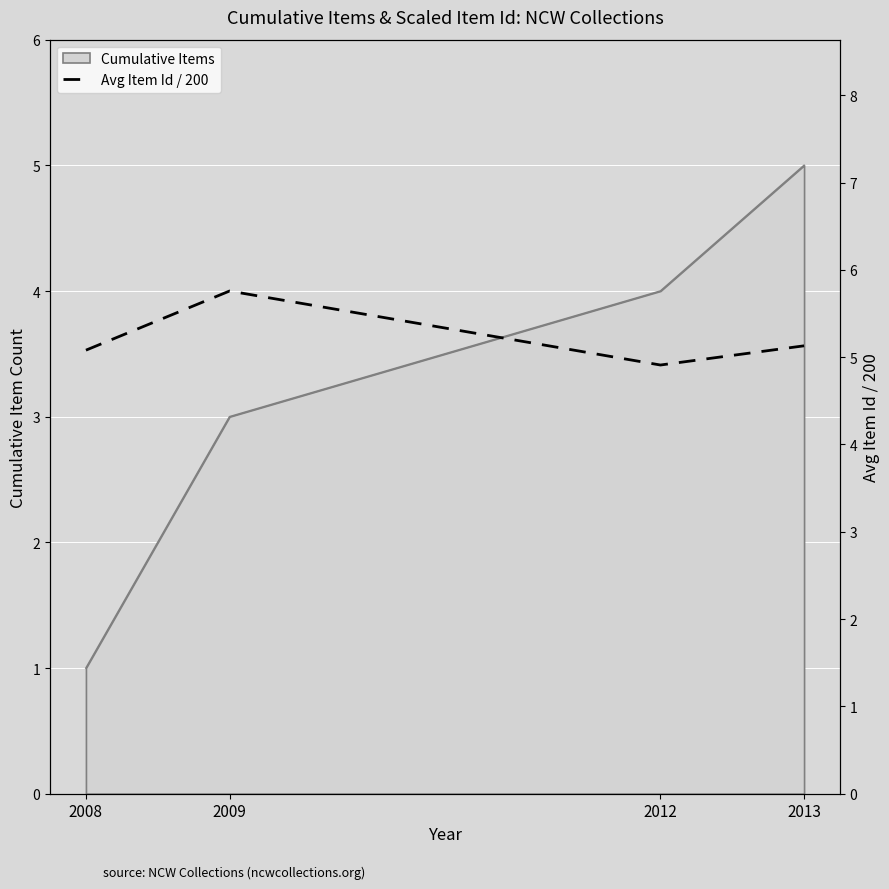

Which category has the highest value across all series?

2009